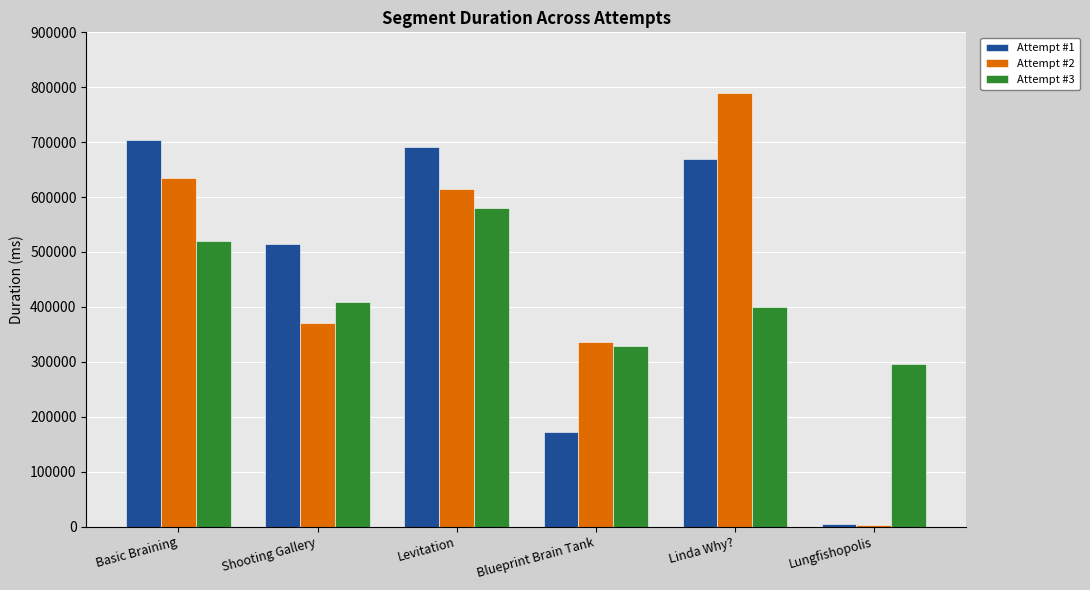

The value of Attempt #1 at Linda Why? is 1060627. True or false?

False